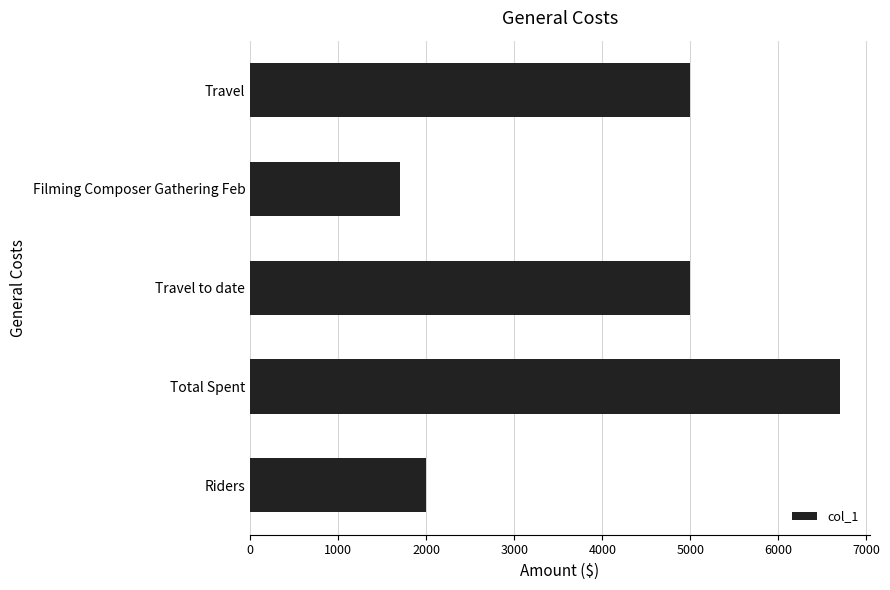

What is the sum of all values?

20400